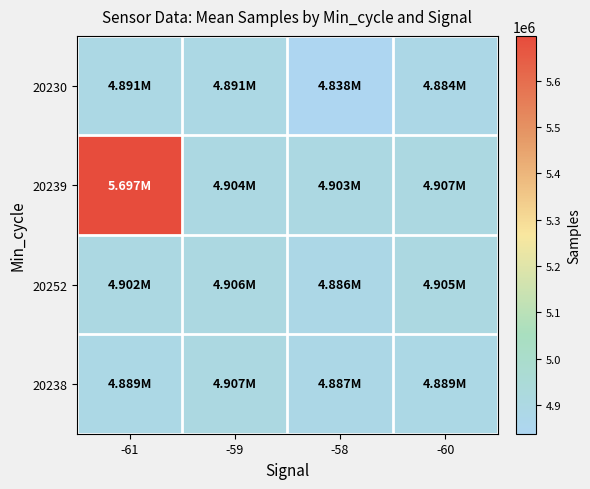

What is the total value across all series at -58?

19514162